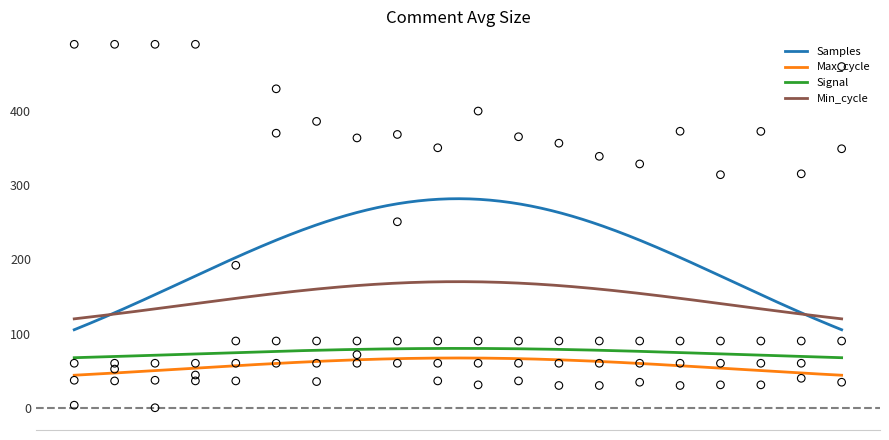

Which series has the largest total across all categories?

Samples